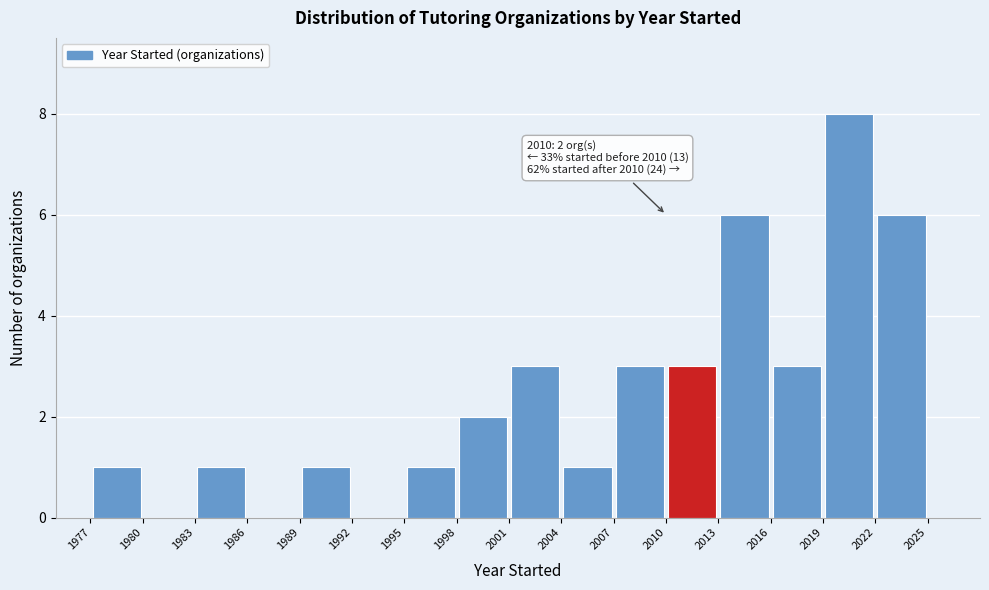

Over which range of the x-axis is the bar tallest?

2019 to 2022